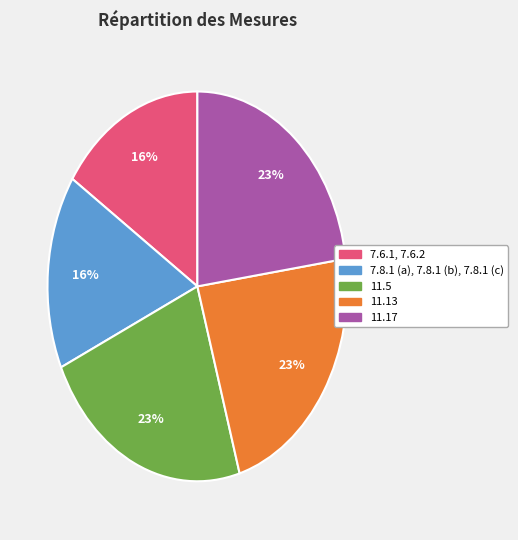

Do 7.8.1 (a), 7.8.1 (b), 7.8.1 (c) and 11.17 together represent more than half of the pie?

No